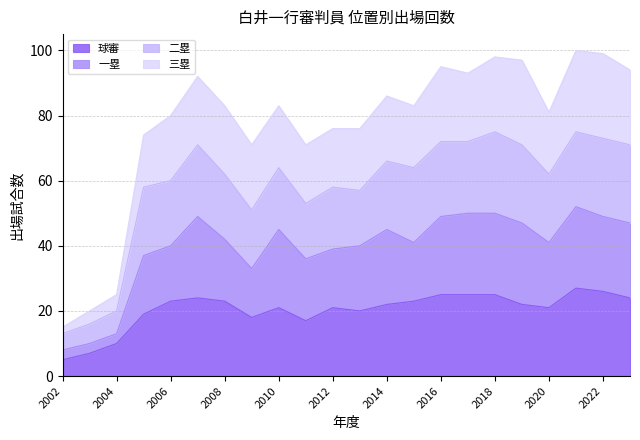

Which series has the largest total across all categories?

三塁